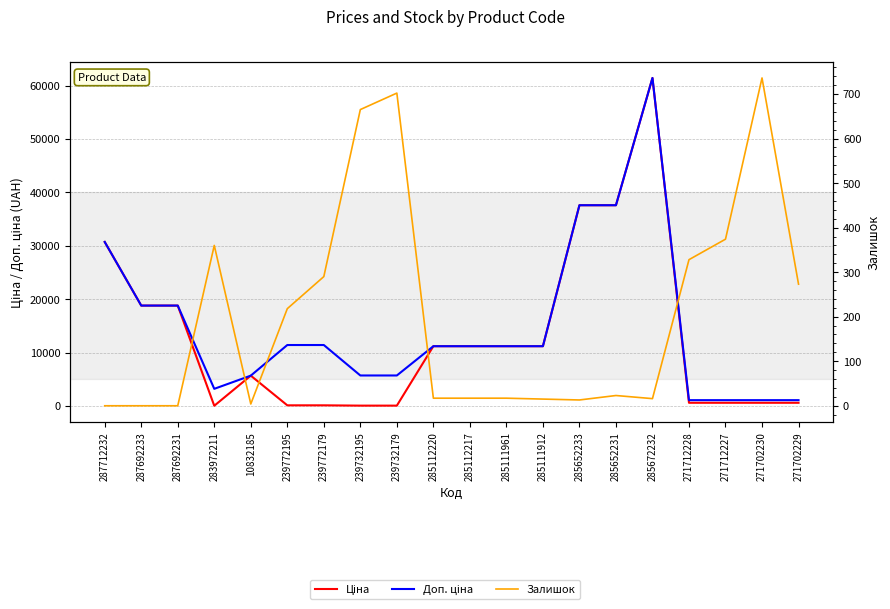

At which category does Ціна reach its first local peak?

10832185